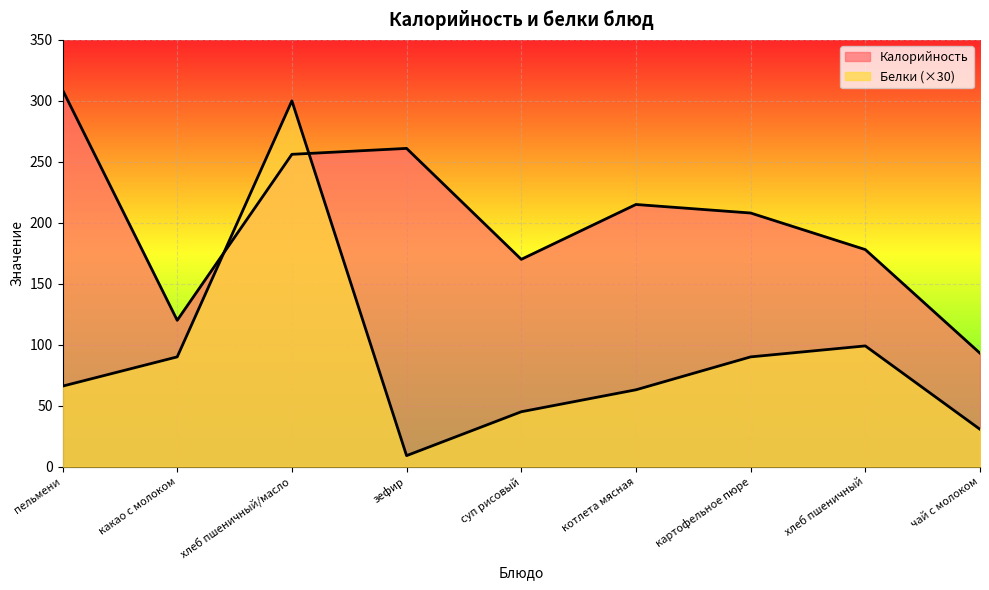

In Белки, how many points are lower than both neighbors (excluding endpoints)?

1